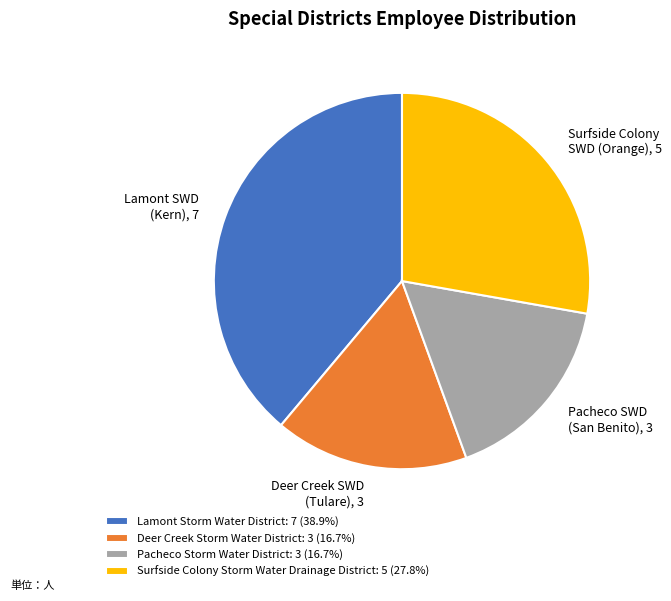

Is there a majority slice in this chart?

No